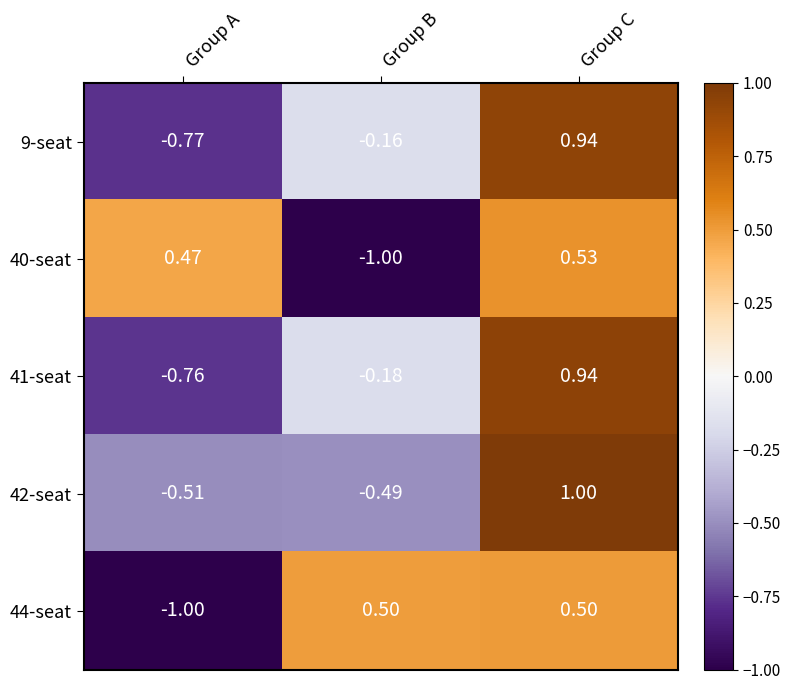

At how many categories does at least one series exceed 0?

3